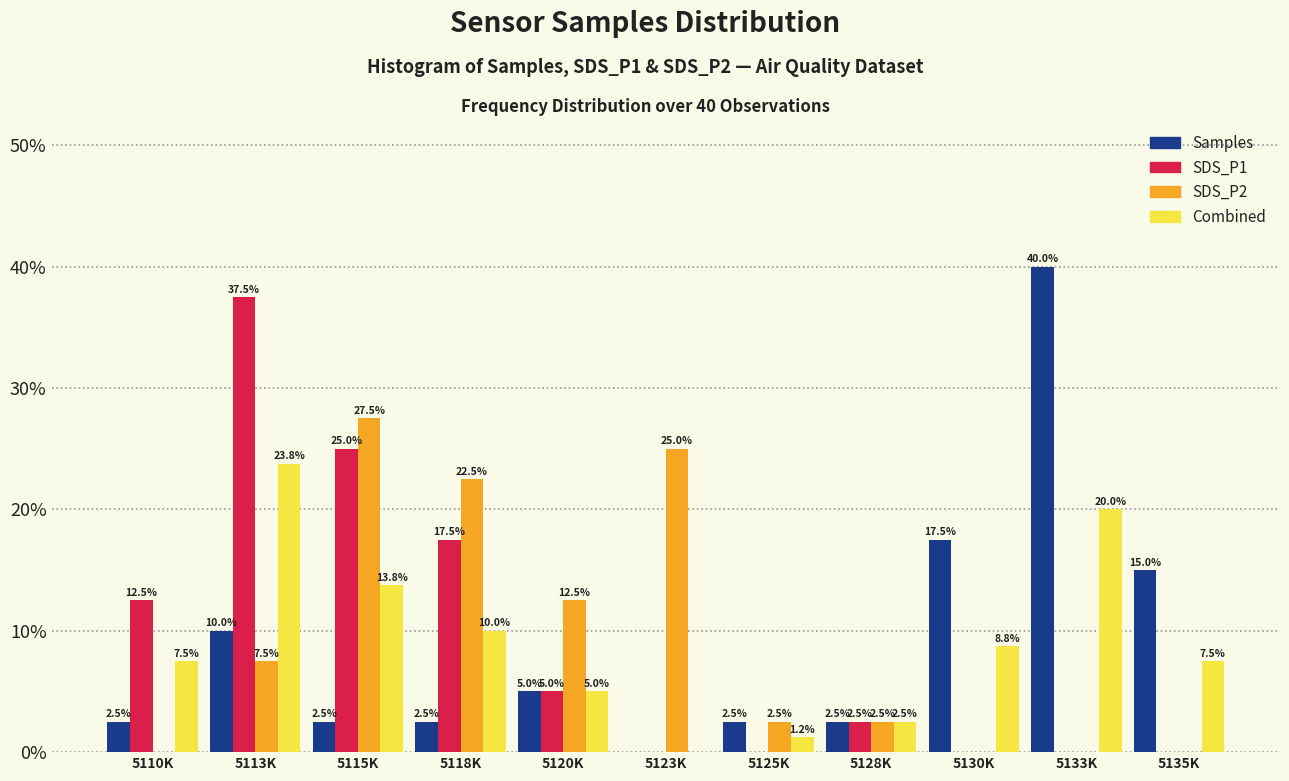

What is the approximate value of Samples at 5120K?

5.0